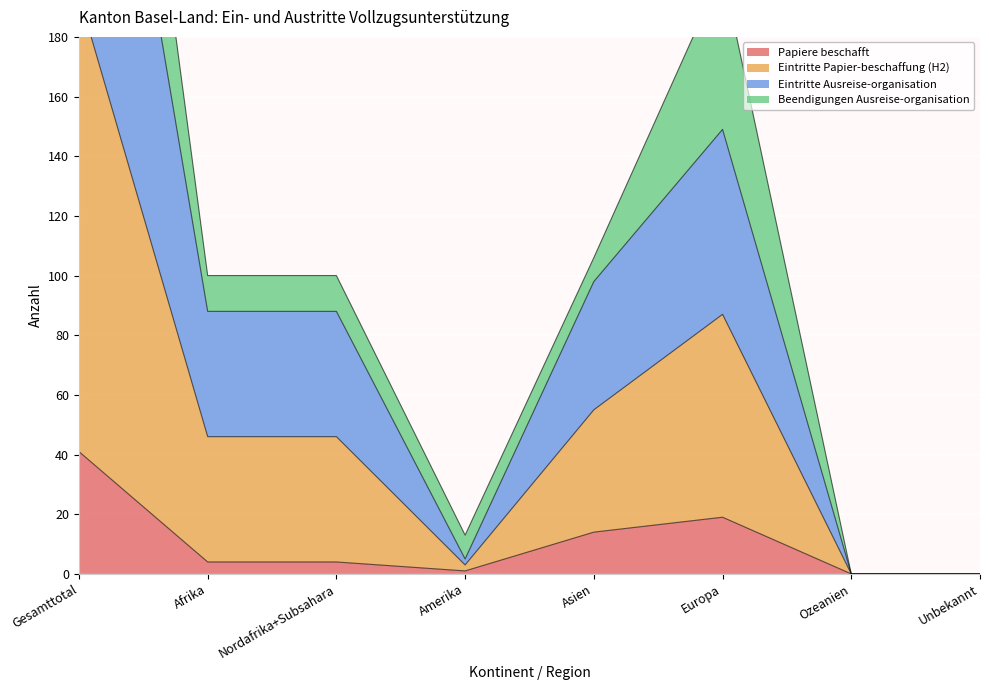

Which series has the largest total across all categories?

Eintritte Papier-beschaffung (H2)